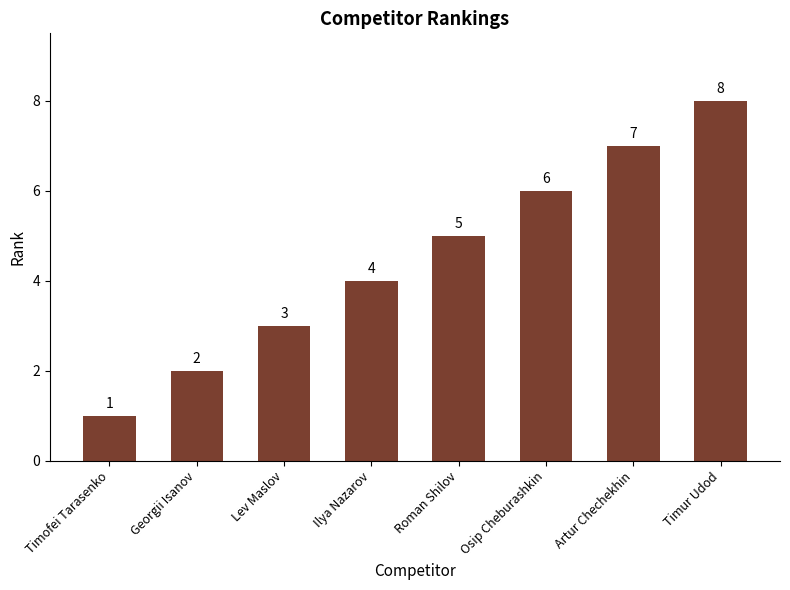

How many values are between 3 and 7?

5